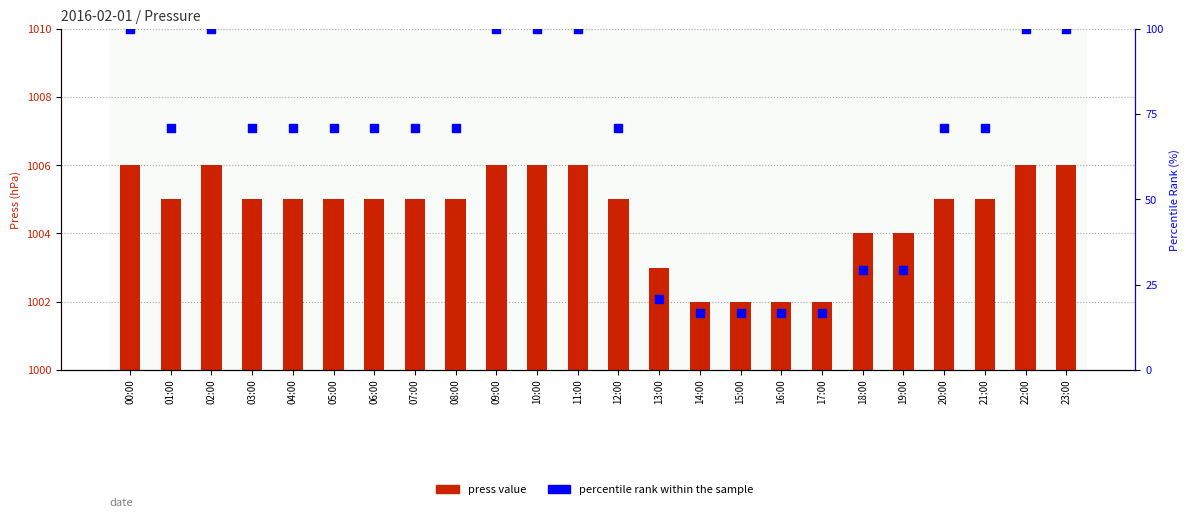

What are all the series names shown in the legend?

press value, percentile rank within the sample